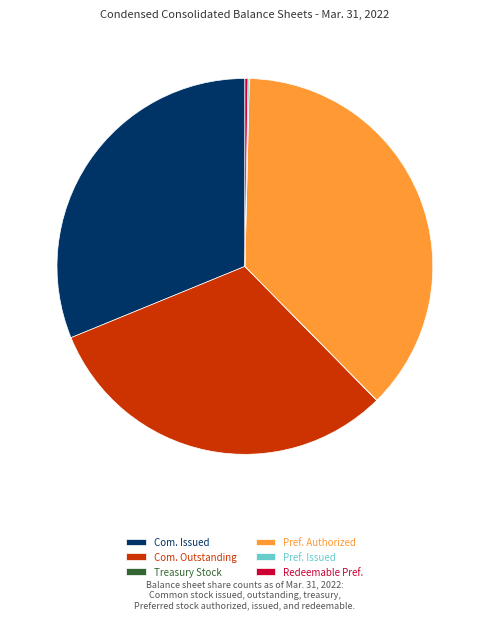

Which has a higher value, Pref. Authorized or Com. Issued?

Pref. Authorized